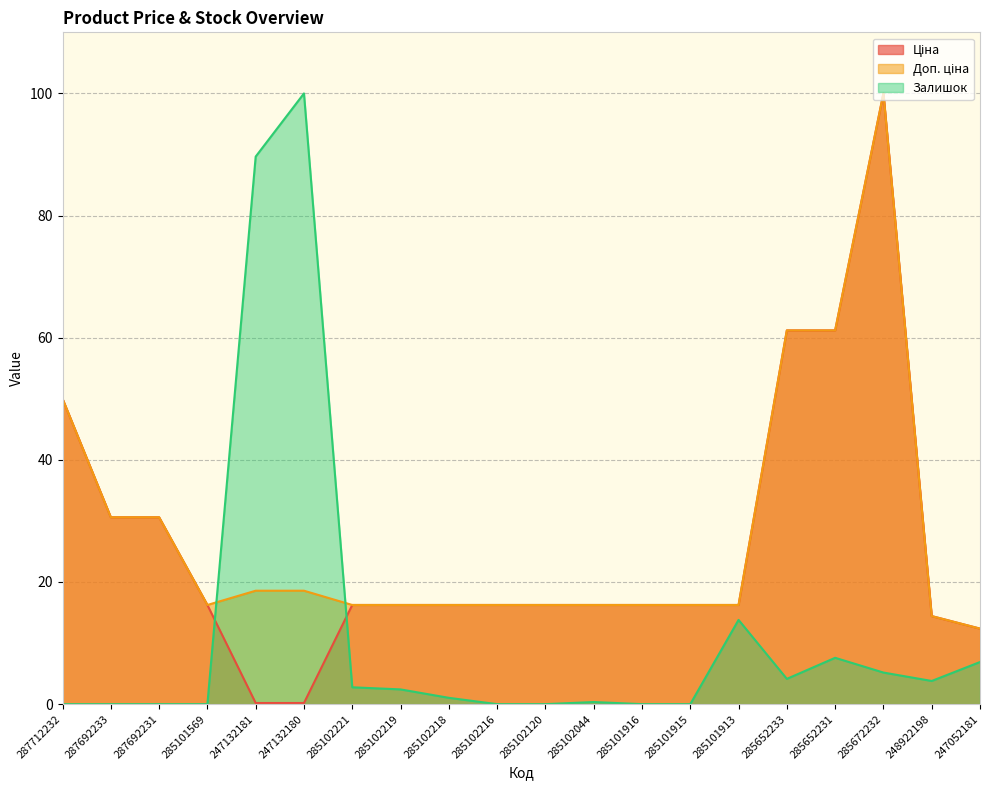

Reading left to right, transcribe all the data shown in this chart.

Ціна: 50.0	30.6	30.6	16.2	0.2	0.2	16.2	16.2	16.2	16.2	16.2	16.2	16.2	16.2	16.2	61.2	61.2	100.0	14.4	12.4
Доп. ціна: 50.0	30.6	30.6	16.2	18.6	18.6	16.2	16.2	16.2	16.2	16.2	16.2	16.2	16.2	16.2	61.2	61.2	100.0	14.4	12.4
Залишок: 0.0	0.0	0.0	0.0	89.7	100.0	2.8	2.4	1.0	0.0	0.0	0.3	0.0	0.0	13.8	4.1	7.6	5.2	3.8	6.9